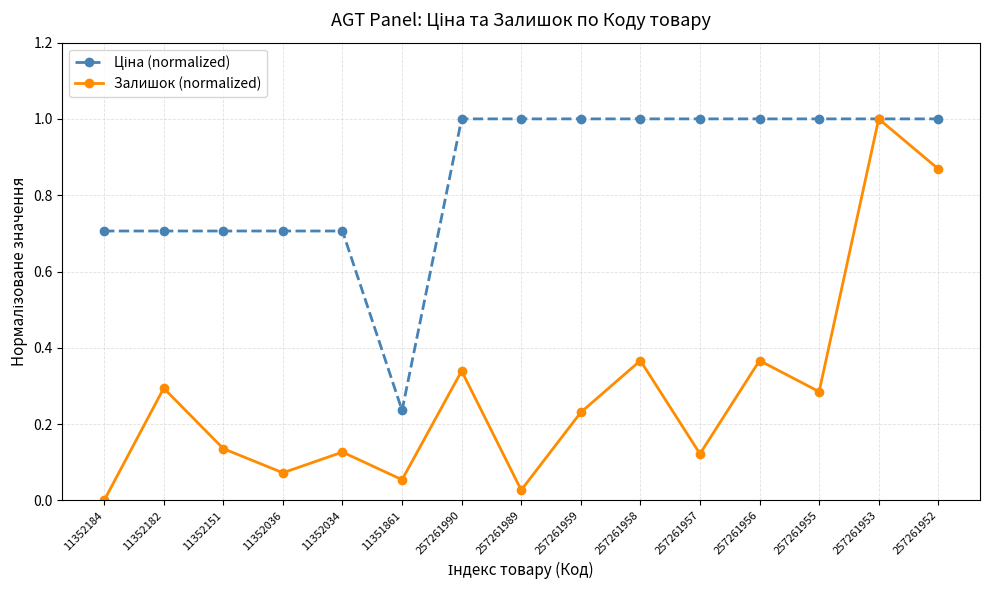

What is the label of the 4th point from the right?

257261956